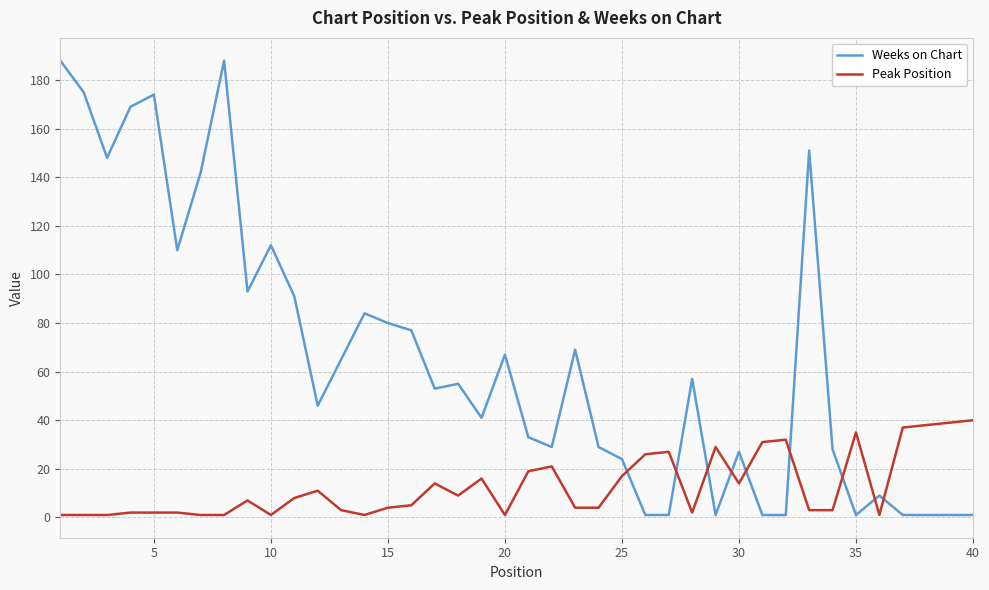

What is the maximum value shown in the chart?

188